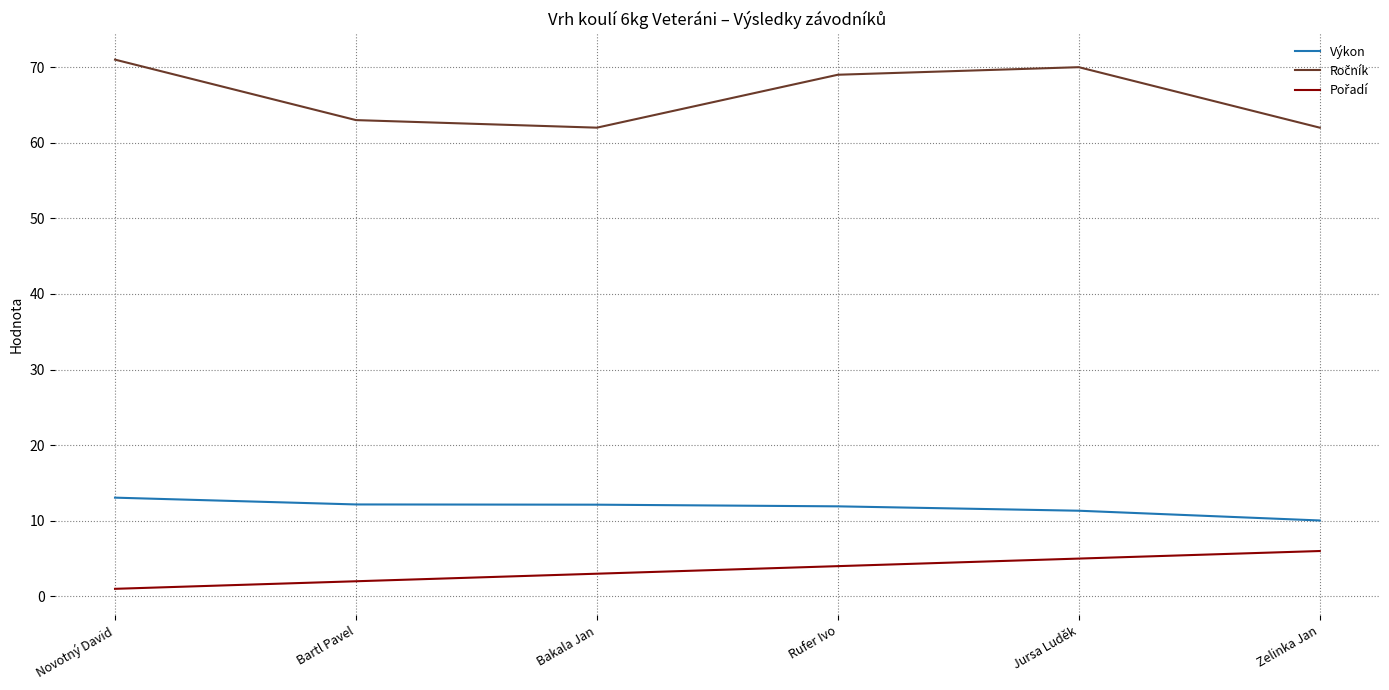

What is the total value across all series at Zelinka Jan?

78.0